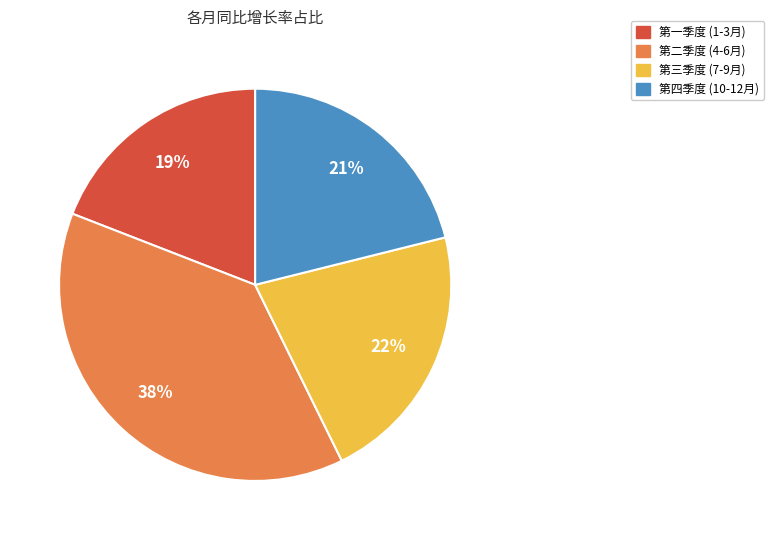

Which slice is the largest?

第二季度 (4-6月)